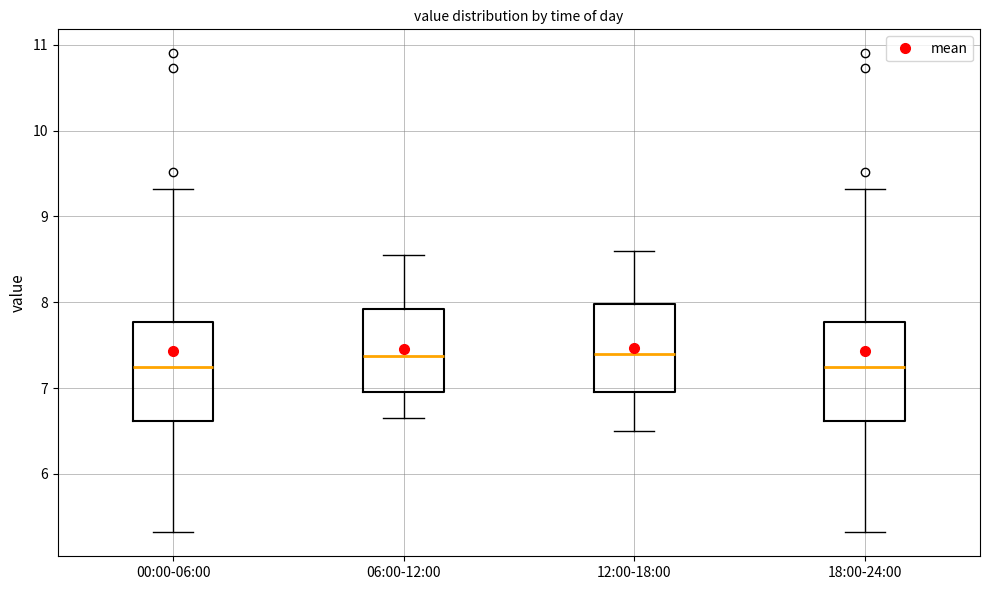

Where does the upper whisker of the box for 12:00-18:00 end on the y-axis? The values are not printed on the chart, so give them approximately, as read against the axis.

8.6